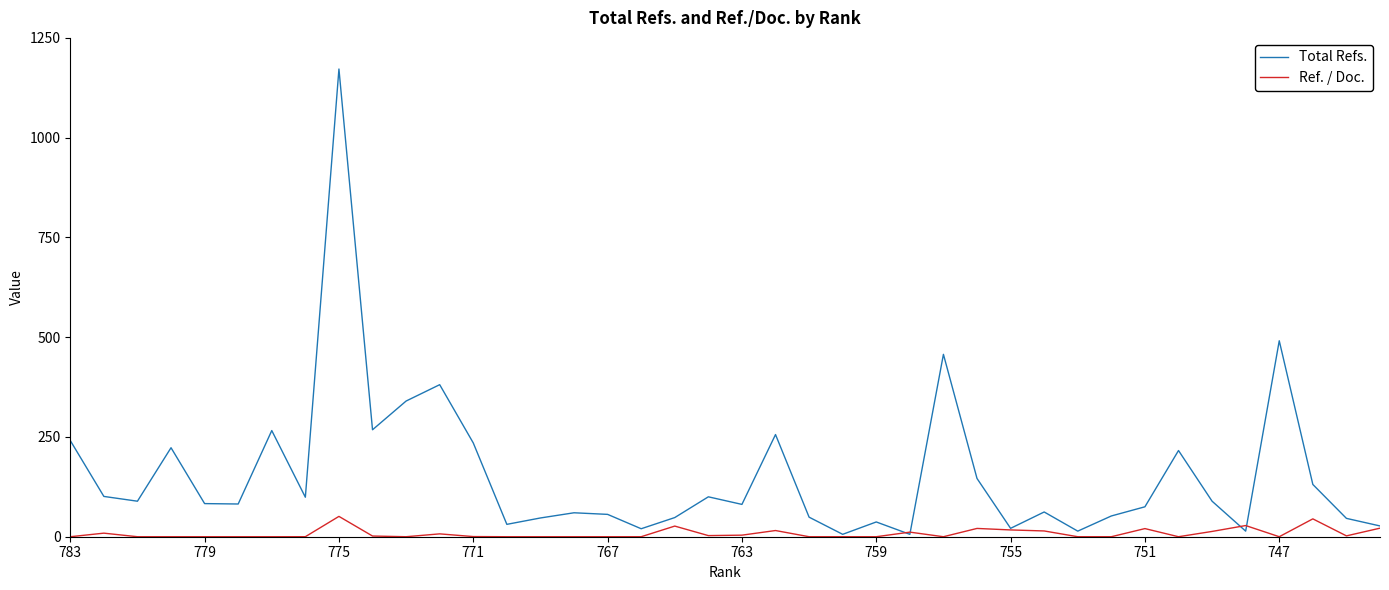

Which series has the largest total across all categories?

Total Refs.